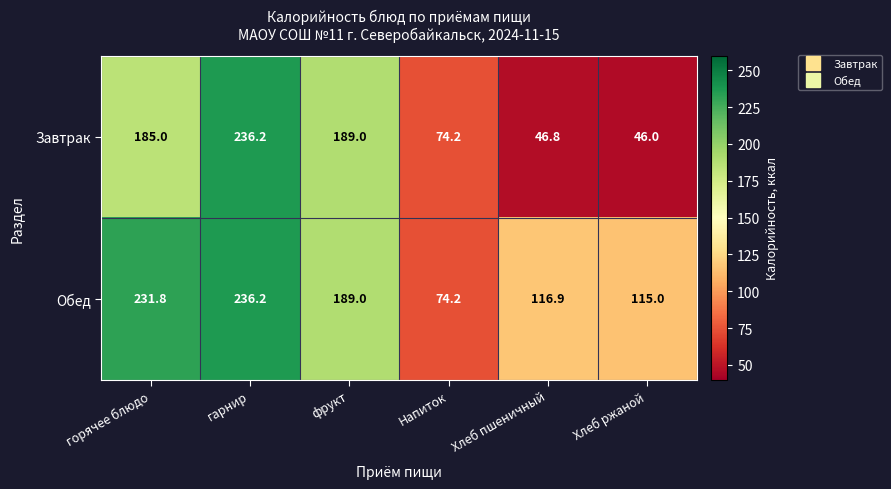

What is the maximum value shown in the chart?

236.2